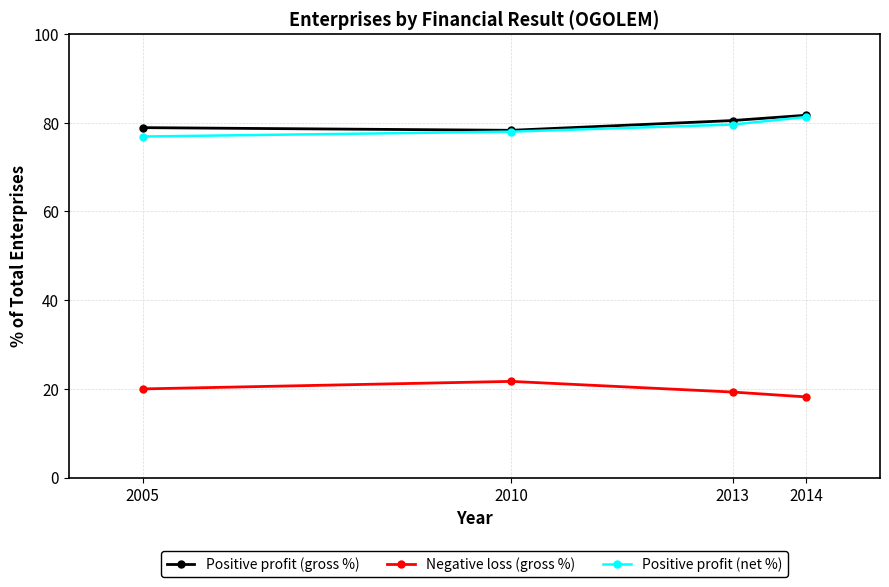

True or false: Positive profit (net %) and Negative loss (gross %) cross at least once.

False